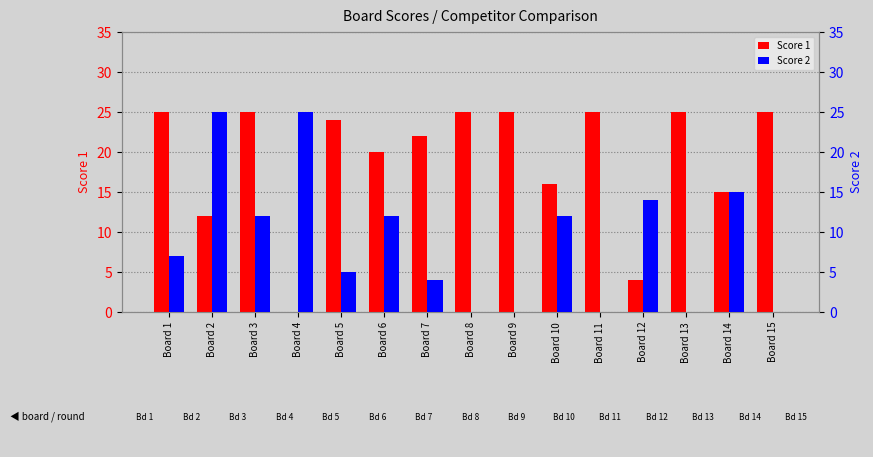

At which label is Score 1 closest to 12?

Board 2